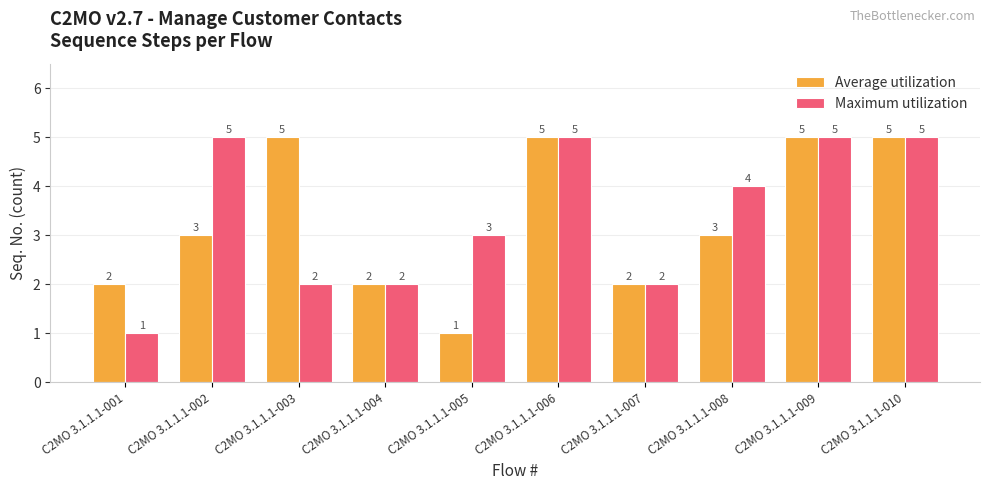

Reading left to right, what are all the values shown in this chart?

Average utilization: 2	3	5	2	1	5	2	3	5	5
Maximum utilization: 1	5	2	2	3	5	2	4	5	5